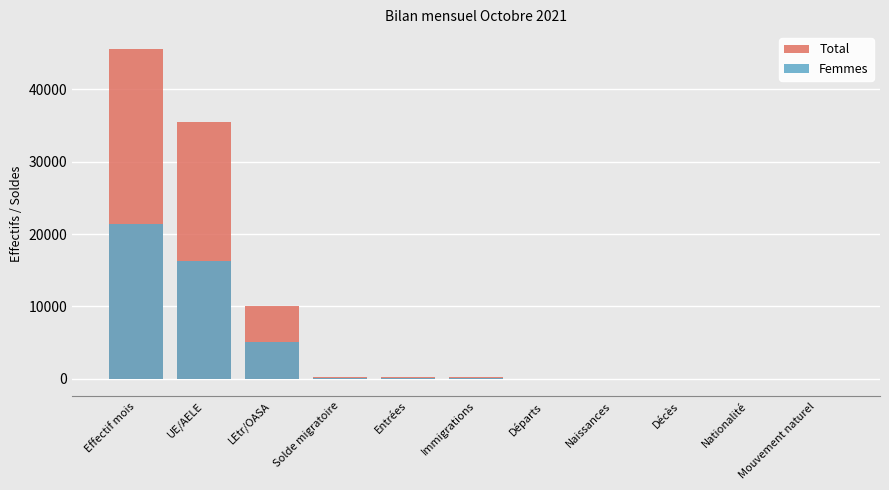

Which series has the largest total across all categories?

Total